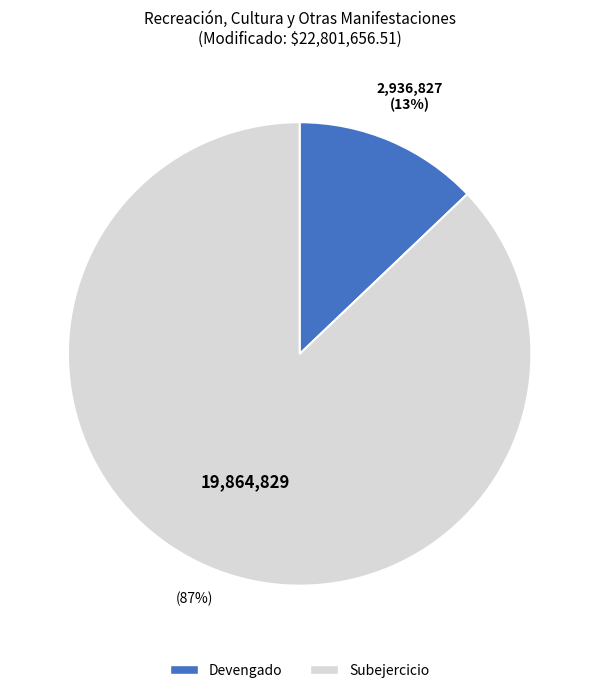

Do Devengado and Subejercicio together represent more than half of the pie?

Yes